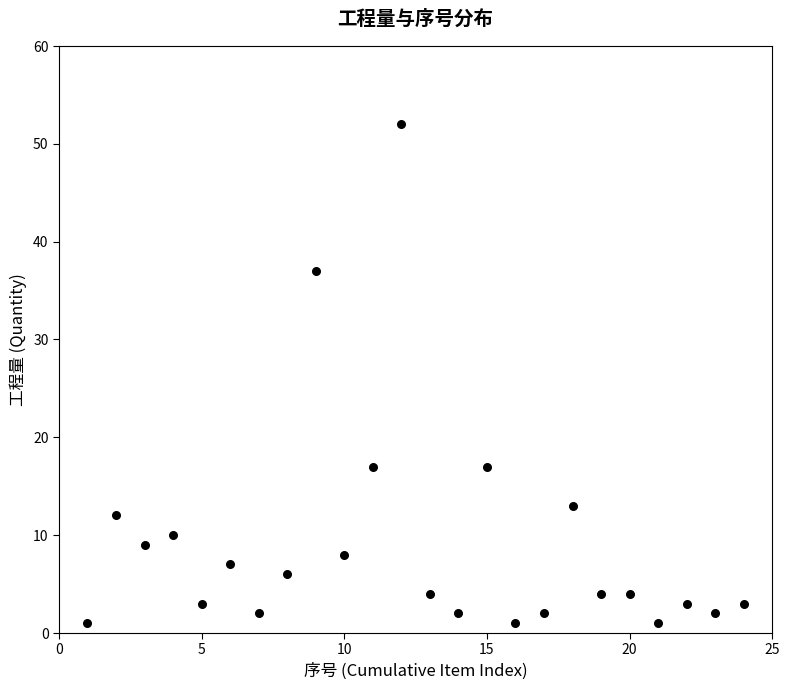

What is the range of Y values (max minus min)?

51